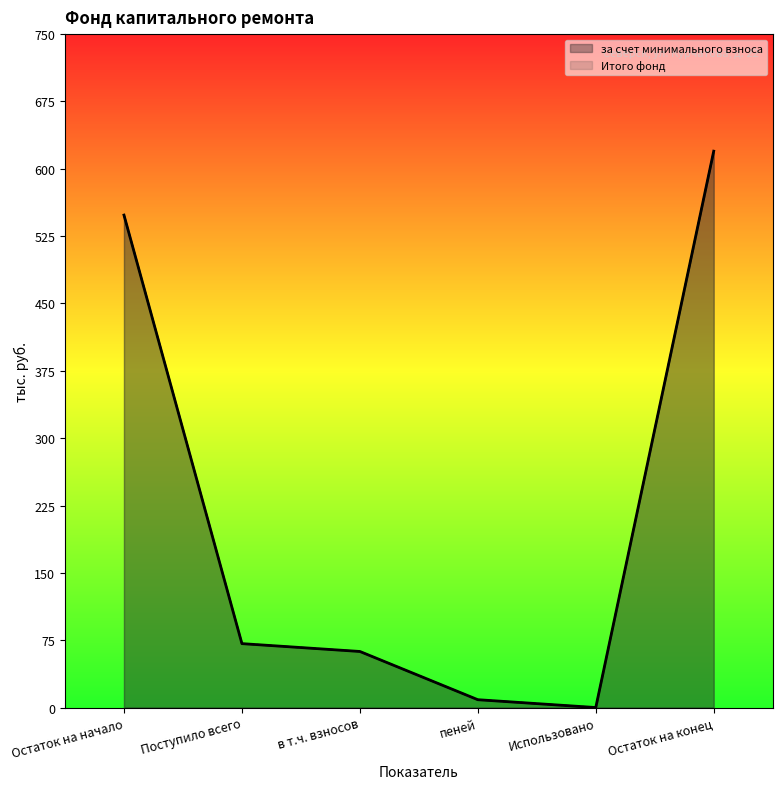

What is the difference between the maximum and minimum values in the за счет минимального взноса series?

619.6